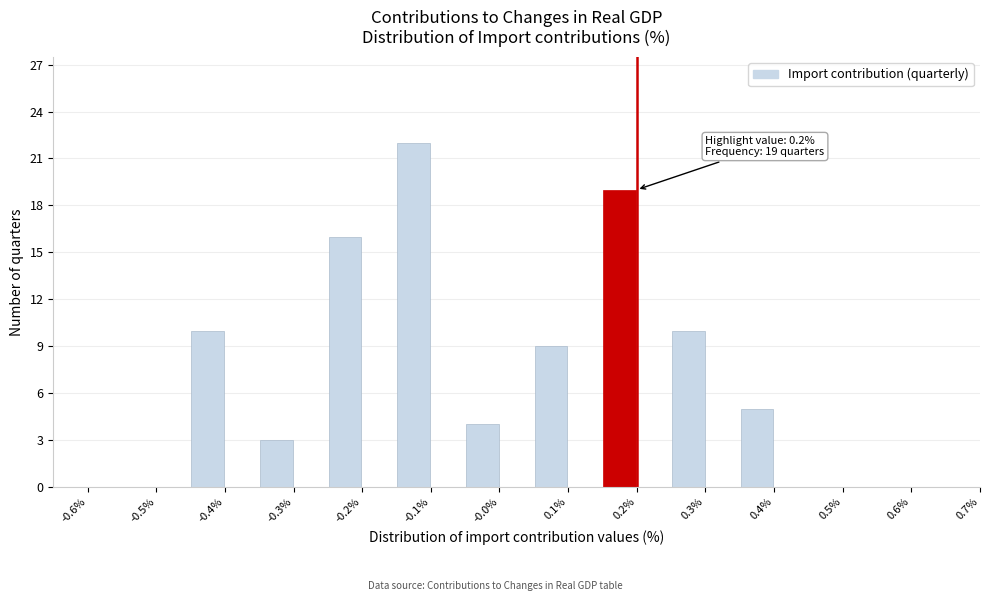

Over which range of the x-axis is the bar tallest?

-0.15 to -0.10